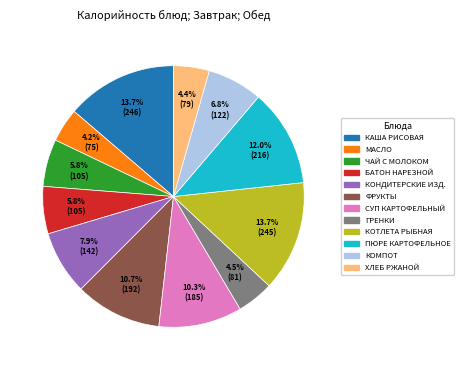

How many slices are in this pie chart?

12